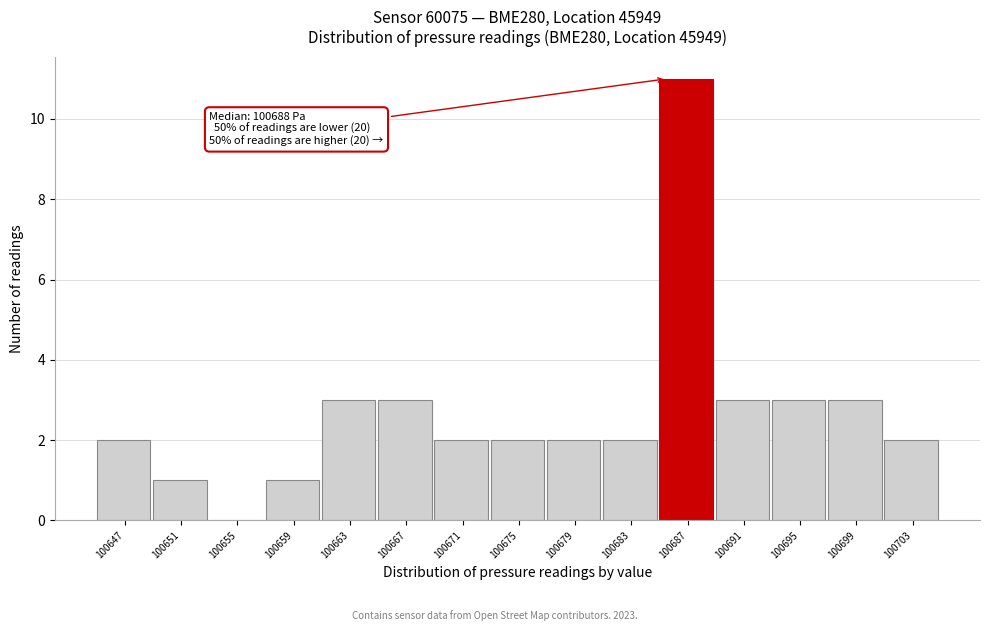

Reading left to right, what are all the values shown in this chart?

100647=2	100651=1	100655=0	100659=1	100663=3	100667=3	100671=2	100675=2	100679=2	100683=2	100687=11	100691=3	100695=3	100699=3	100703=2